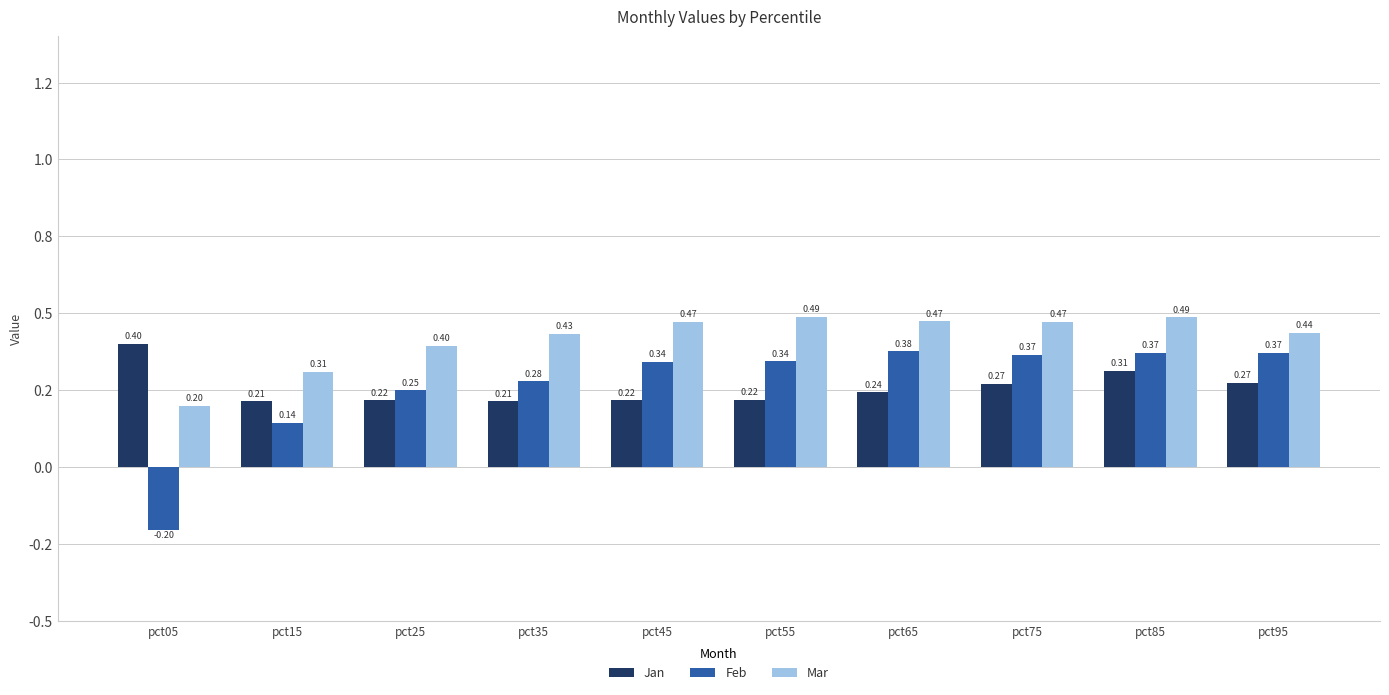

Which category has the lowest value across all series?

pct05